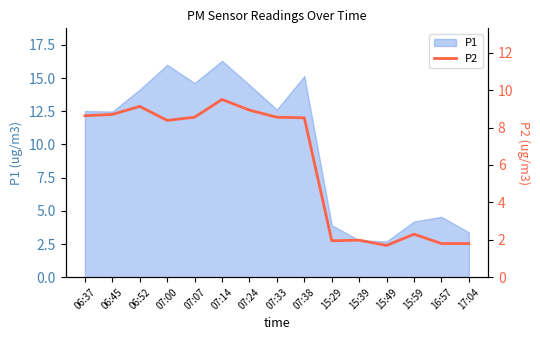

The value at 06:37 is 8.6. True or false?

True